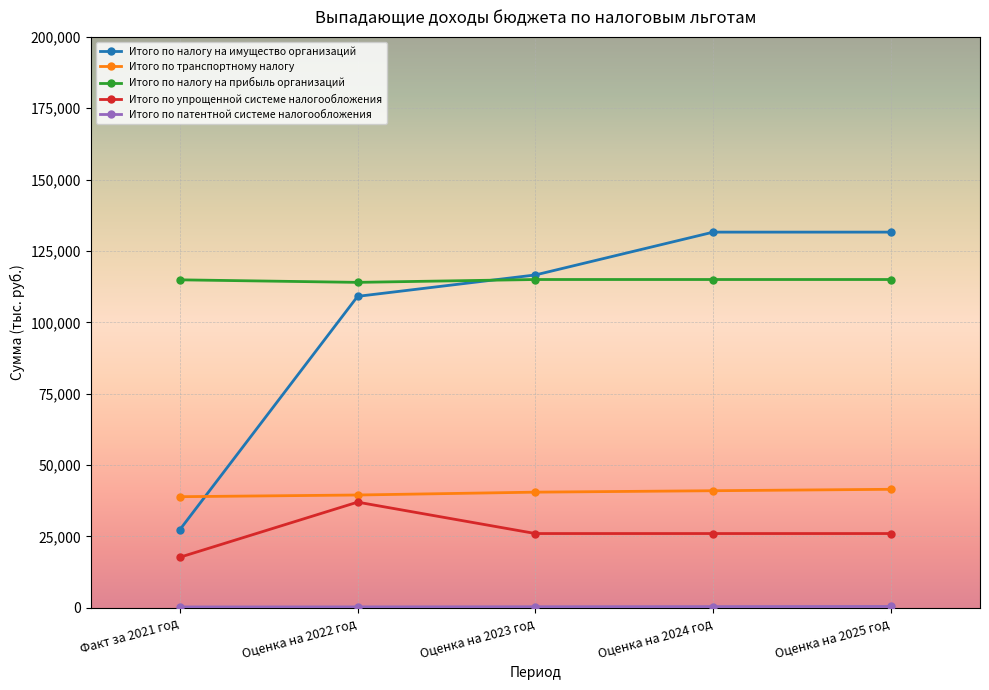

Where is Итого по налогу на имущество организаций nearest to the value 79455?

Оценка на 2022 год